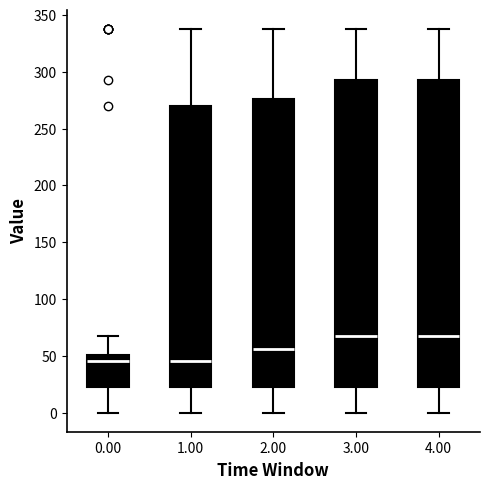

Where is the lower edge of the box at x = 2.00 on the y-axis? The values are not printed on the chart, so give them approximately, as read against the axis.

25